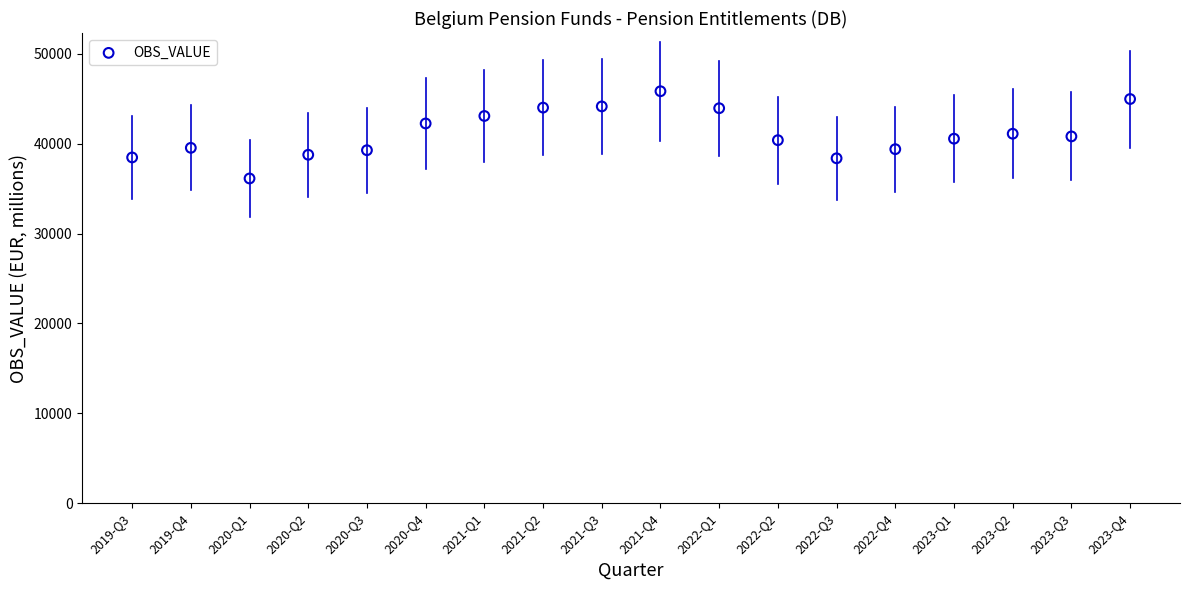

What is the range of Y values (max minus min)?

9708